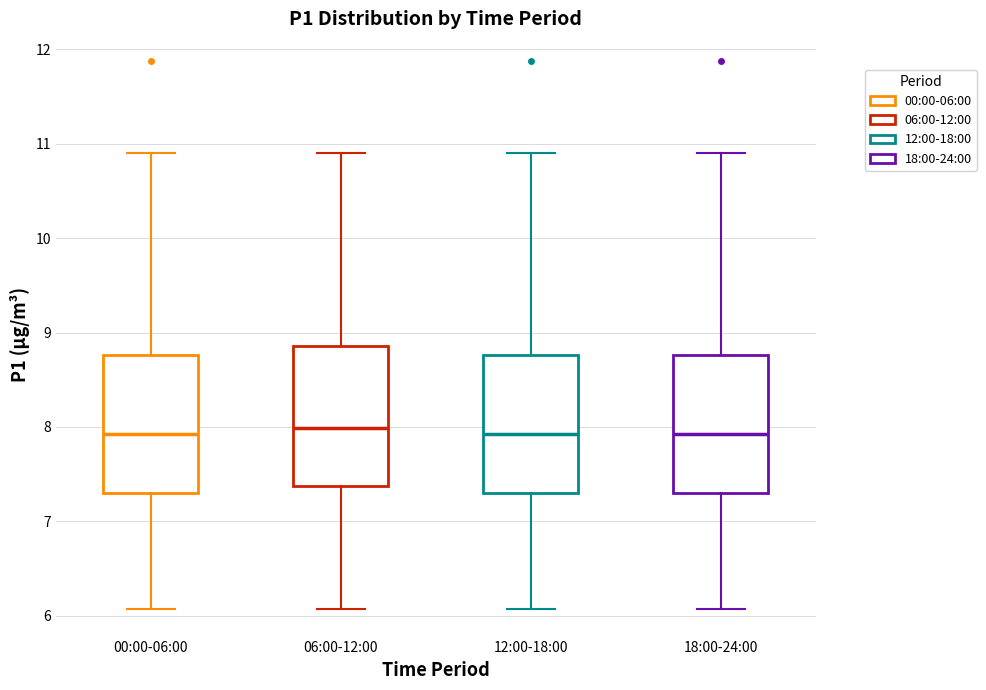

Reading left to right, transcribe this box plot: for each box, give where its median line is, the range the box spans, and where its two whiskers end, as read against the y-axis. The values are not printed on the chart, so give them approximately, as read against the axis.

00:00-06:00: median 7.9, box 7.3 to 8.8, whiskers 6.1 to 10.9
06:00-12:00: median 8.0, box 7.4 to 8.9, whiskers 6.1 to 10.9
12:00-18:00: median 7.9, box 7.3 to 8.8, whiskers 6.1 to 10.9
18:00-24:00: median 7.9, box 7.3 to 8.8, whiskers 6.1 to 10.9